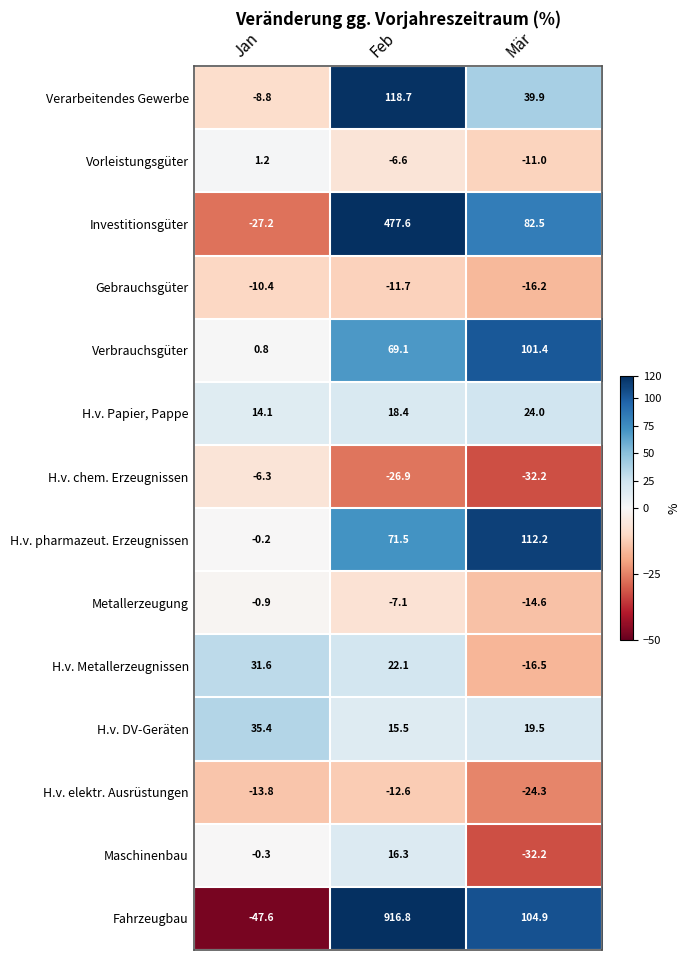

True or false: H.v. DV-Geräten has a value of 15.5 at Feb.

True